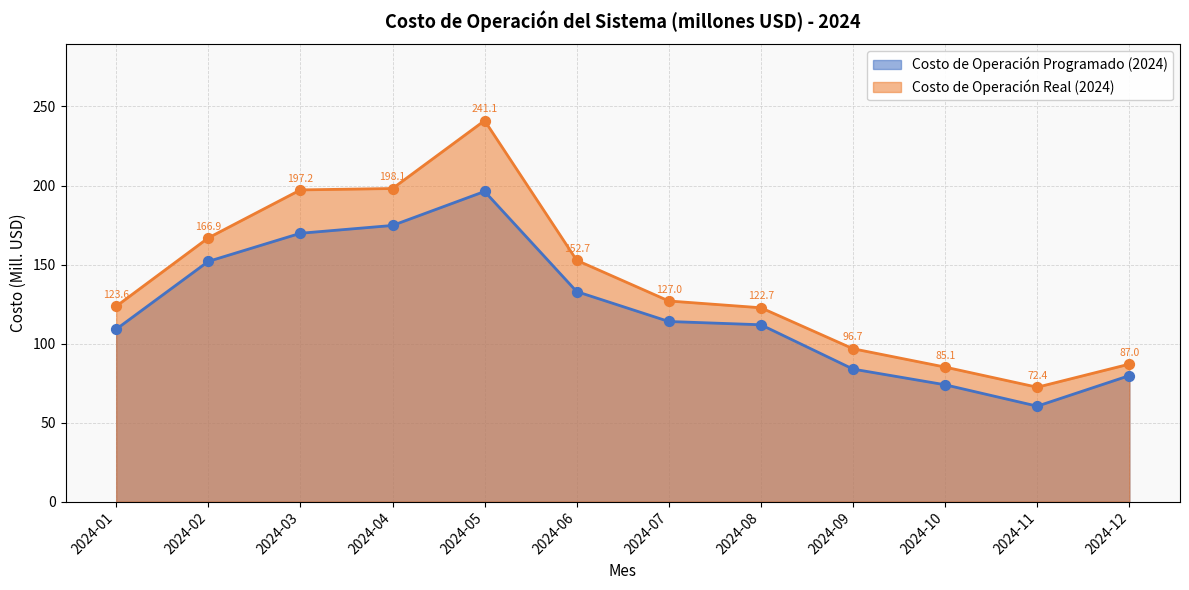

What are all the series names shown in the legend?

Costo de Operación Programado (2024), Costo de Operación Real (2024)